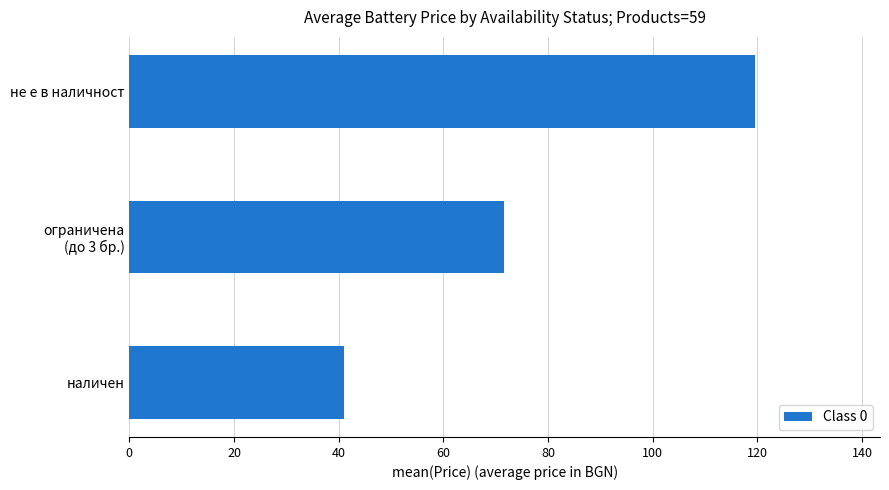

Read the value at наличен.

41.1